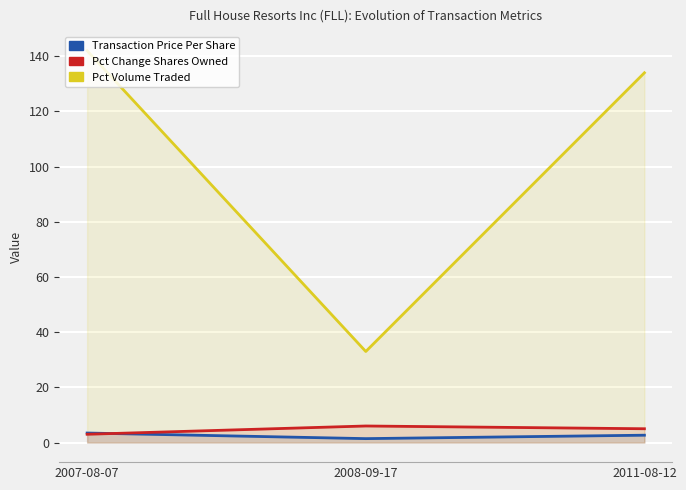

What position from the right is 2011-08-12?

1